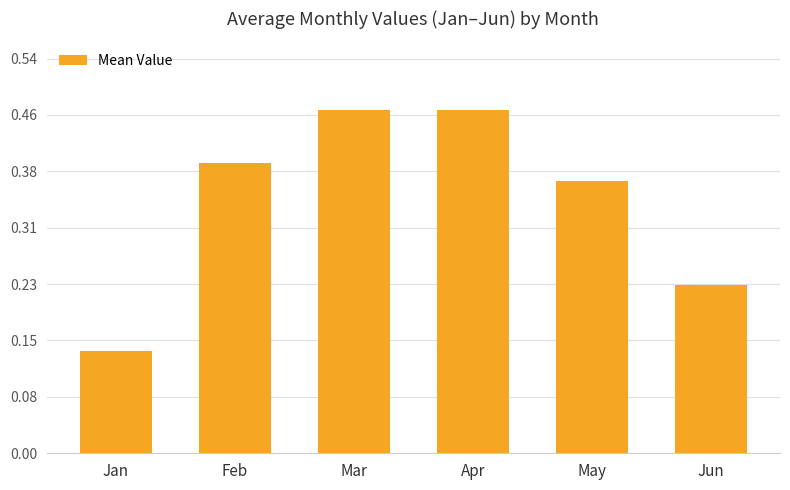

The value at May is 0.6. True or false?

False